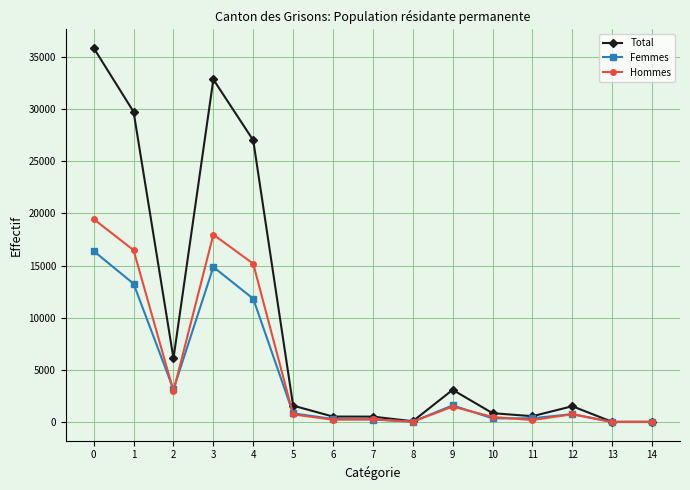

Which series has the largest total across all categories?

Total